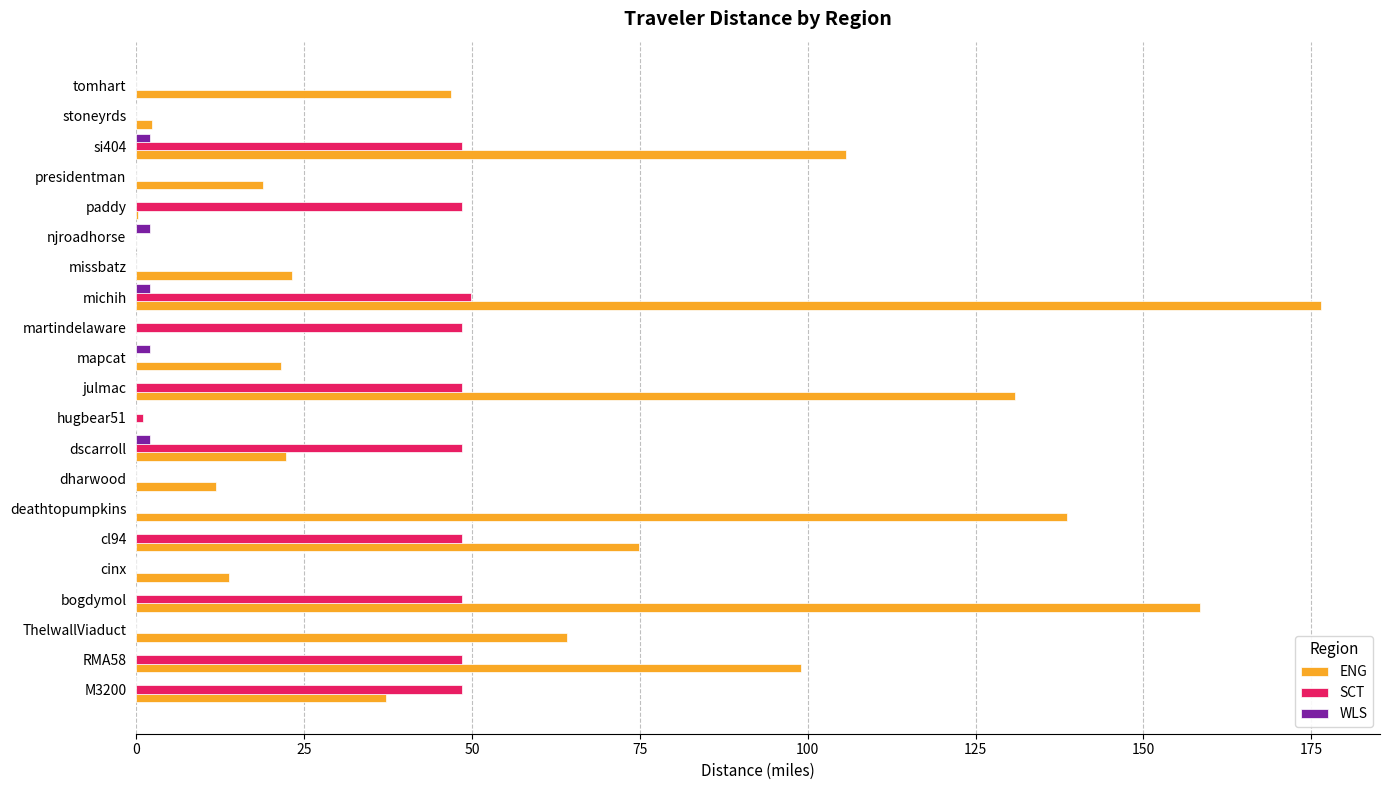

How many categories are shown in the chart?

21